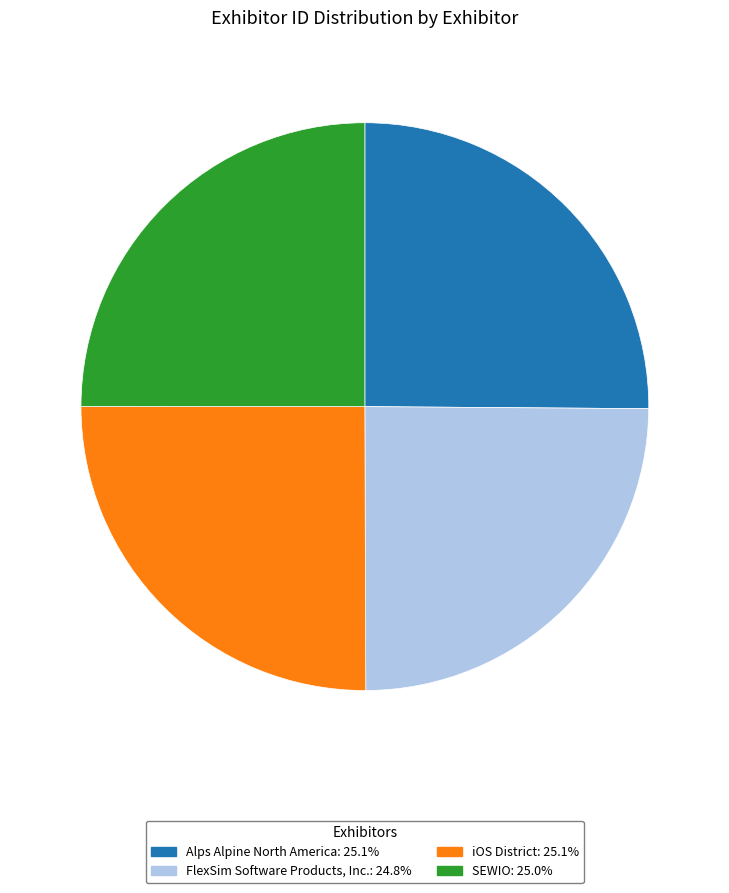

Is iOS District the majority of the pie?

No